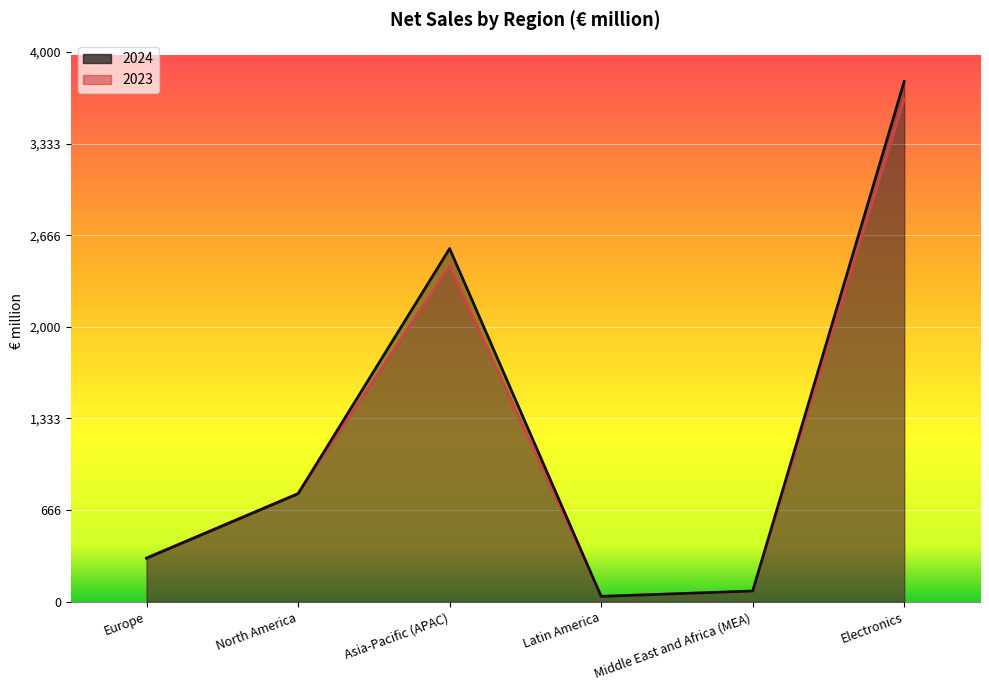

Reading left to right, what are all the values shown in this chart?

2024: Europe=316	North America=785	Asia-Pacific (APAC)=2569	Latin America=38	Middle East and Africa (MEA)=77	Electronics=3785
2023: Europe=318	North America=787	Asia-Pacific (APAC)=2440	Latin America=39	Middle East and Africa (MEA)=75	Electronics=3659